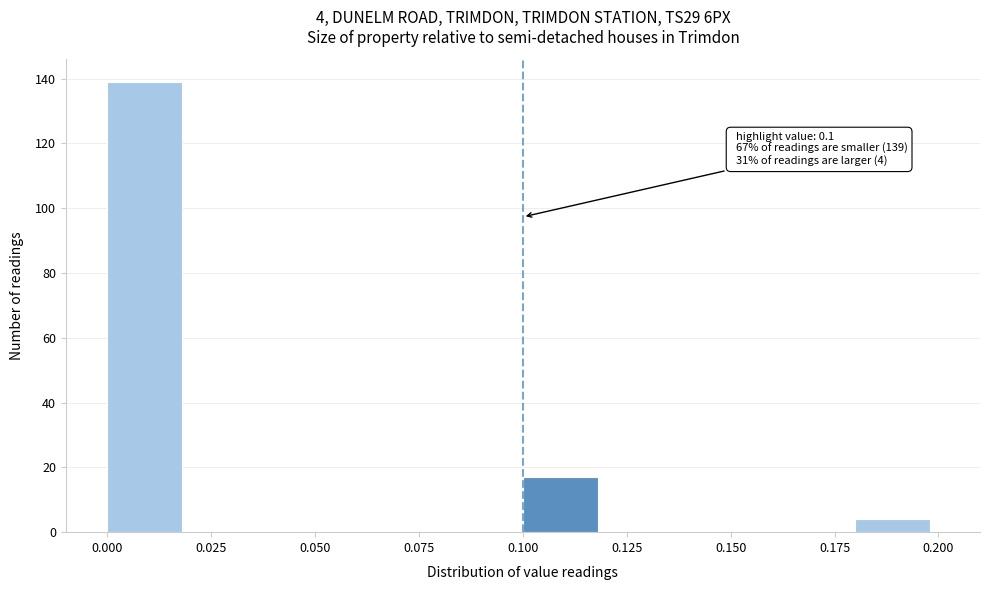

Over which range of the x-axis is the bar tallest?

0.00 to 0.02